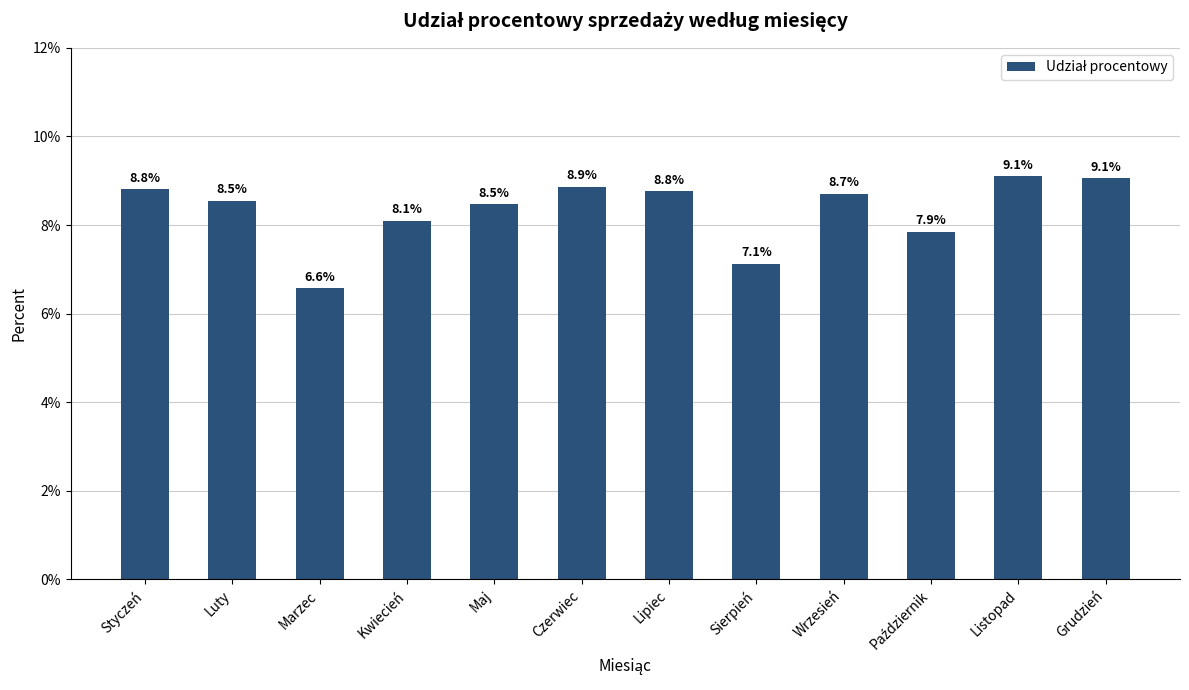

Are the bars horizontal?

No